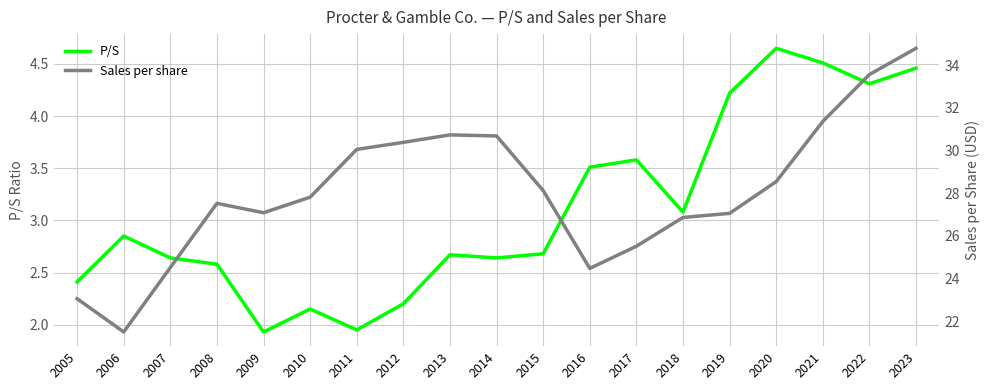

The P/S series shows 1.9 at 2021. True or false?

False